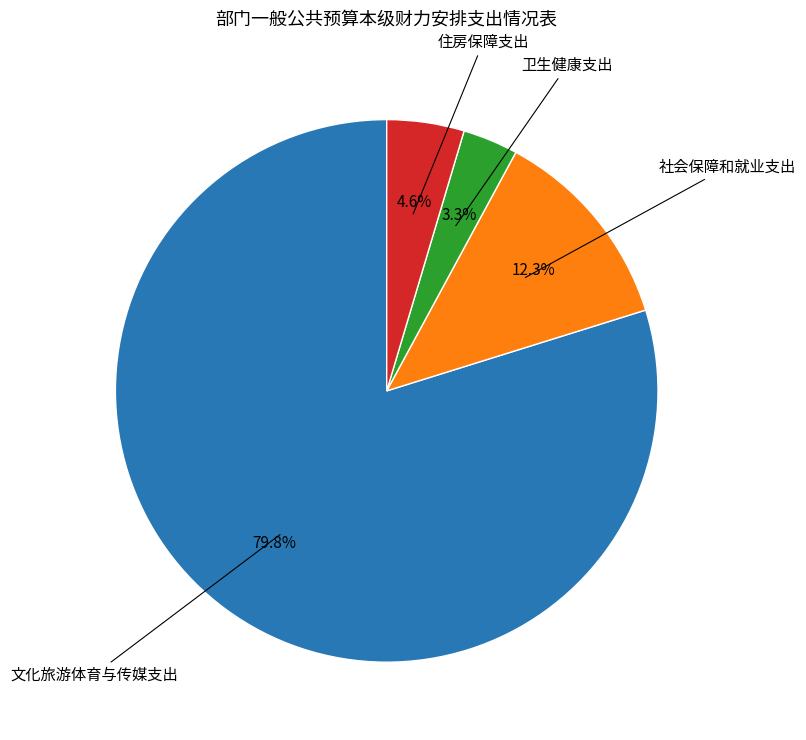

Does any single category account for the majority?

Yes